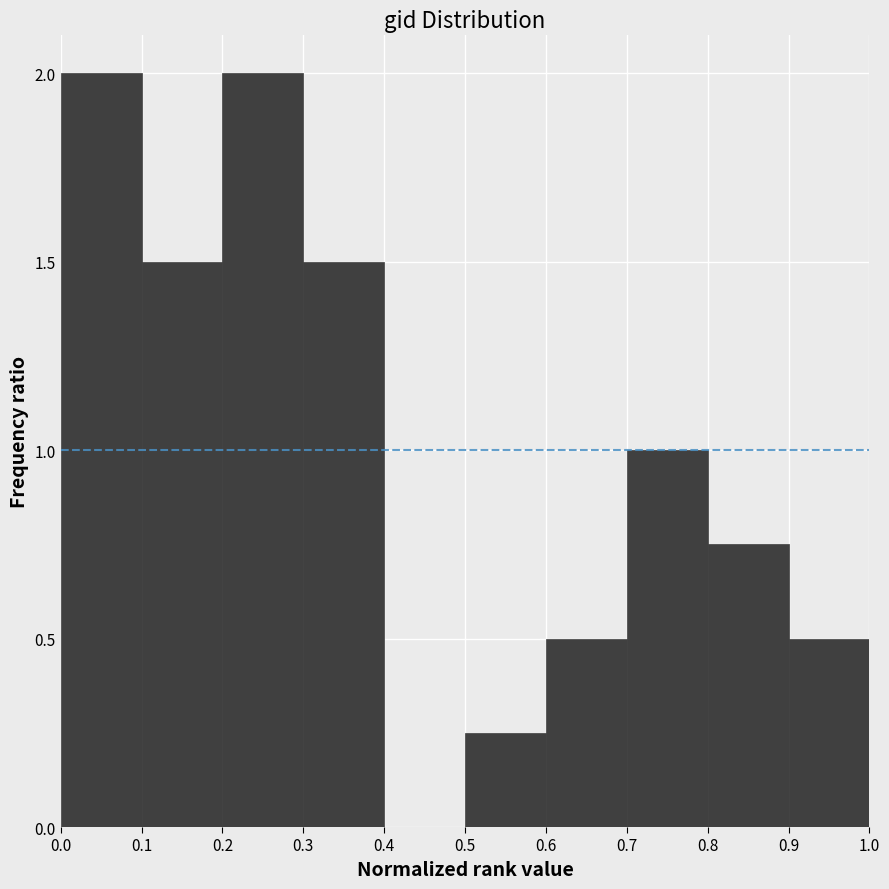

What is the height of the bar covering 0.7 to 0.8 on the x-axis? The values are not printed on the chart, so give them approximately, as read against the axis.

1.00